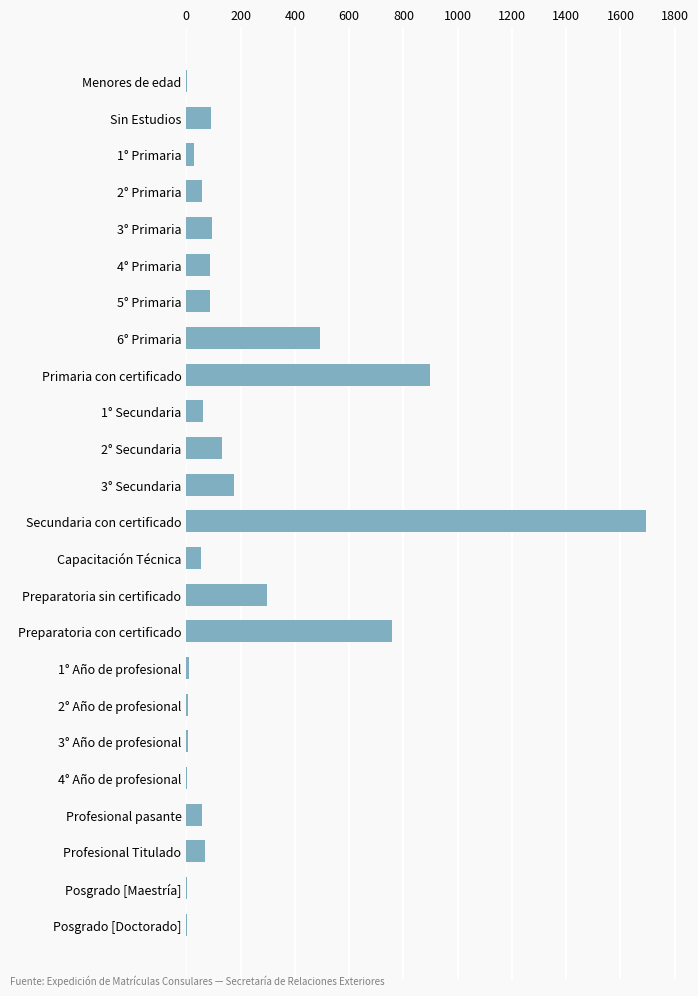

The chart shows a value of 58 at Profesional pasante. True or false?

True